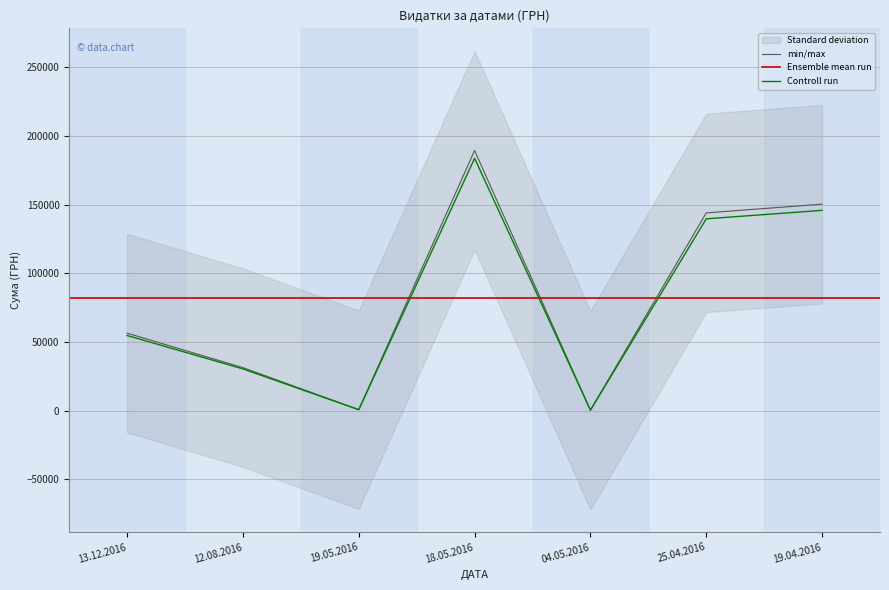

What position from the left is 25.04.2016?

6